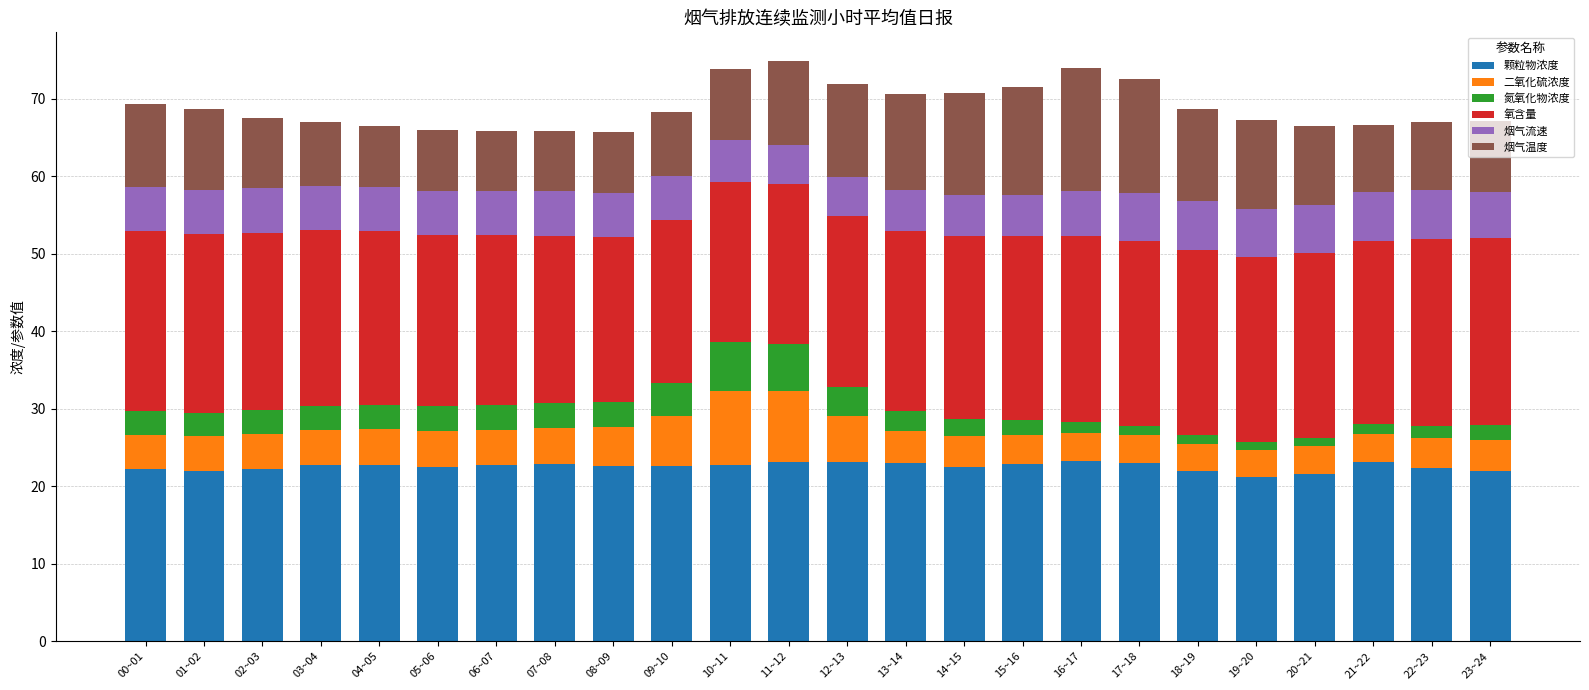

What is the maximum value for 颗粒物浓度?

23.3